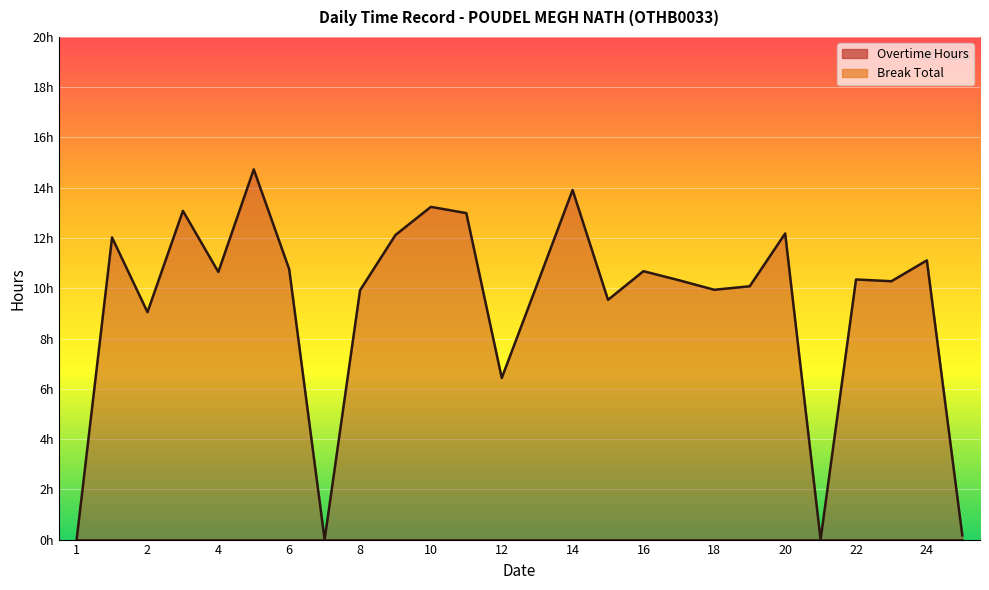

What is the sum of the values at 10 and 24?

24.4